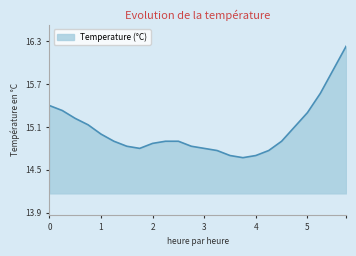

What is the difference between the maximum and minimum values?

1.6